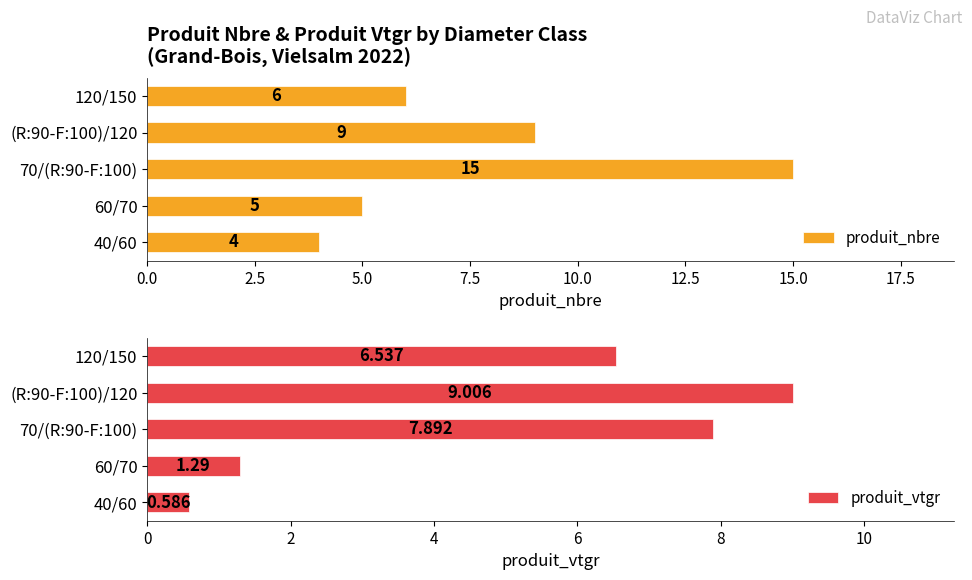

What is the highest value of the produit_nbre series?

15